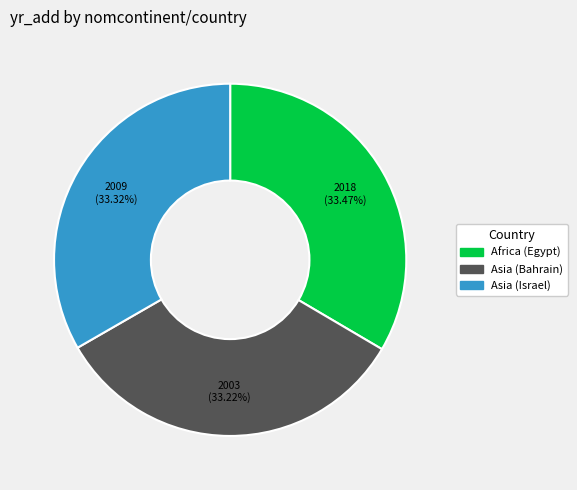

Approximately how many times larger is the value at Africa (Egypt) compared to Asia (Bahrain)?

1.0